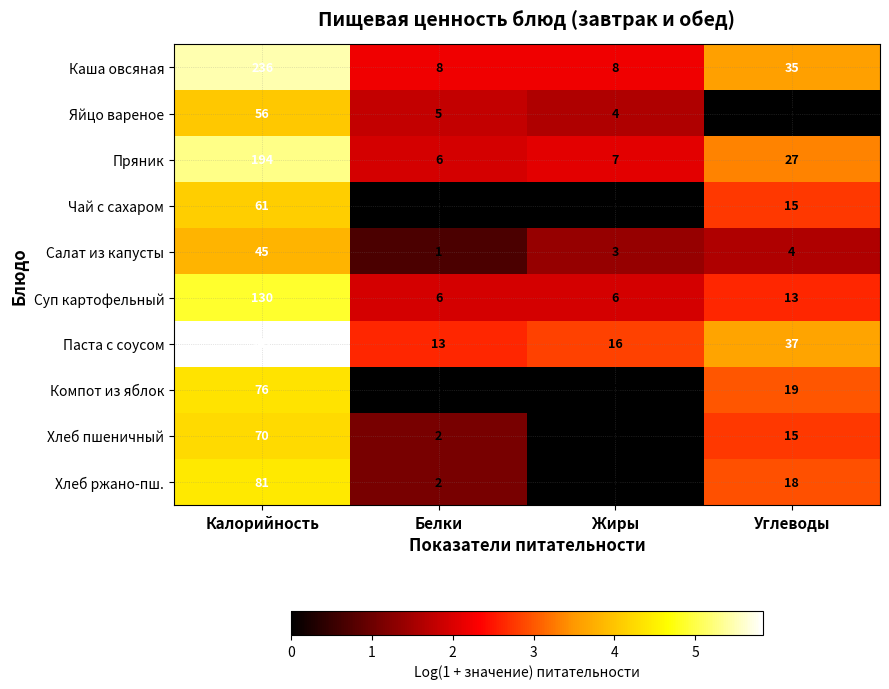

What is the difference between the highest and lowest values at Углеводы?

37